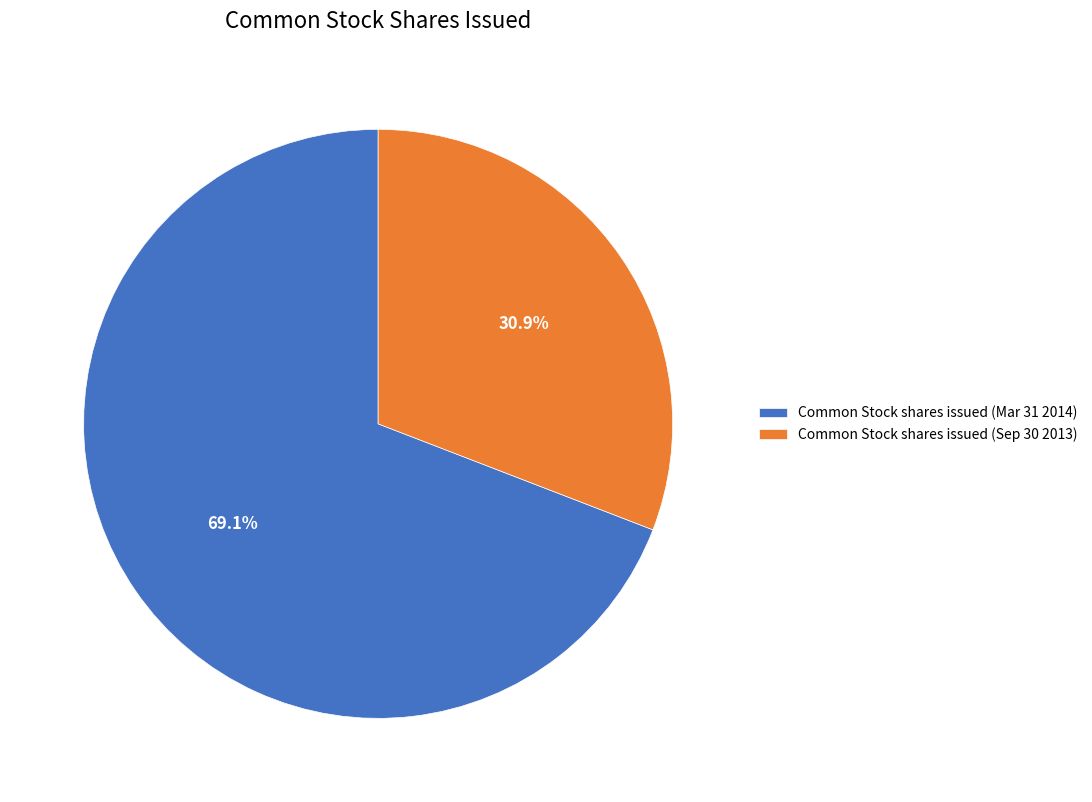

Rank the categories by value from lowest to highest.

Common Stock shares issued (Sep 30 2013), Common Stock shares issued (Mar 31 2014)